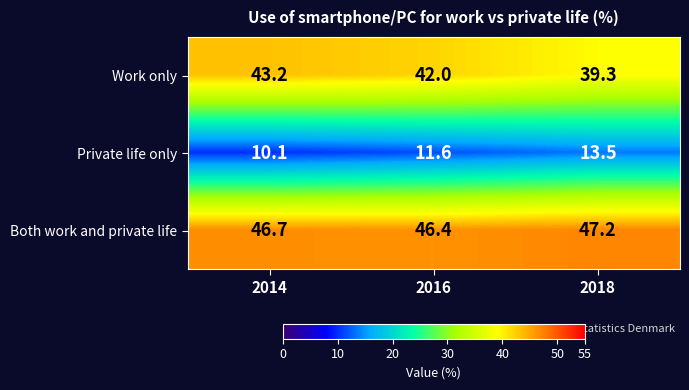

At which label does Work only reach its peak?

2014